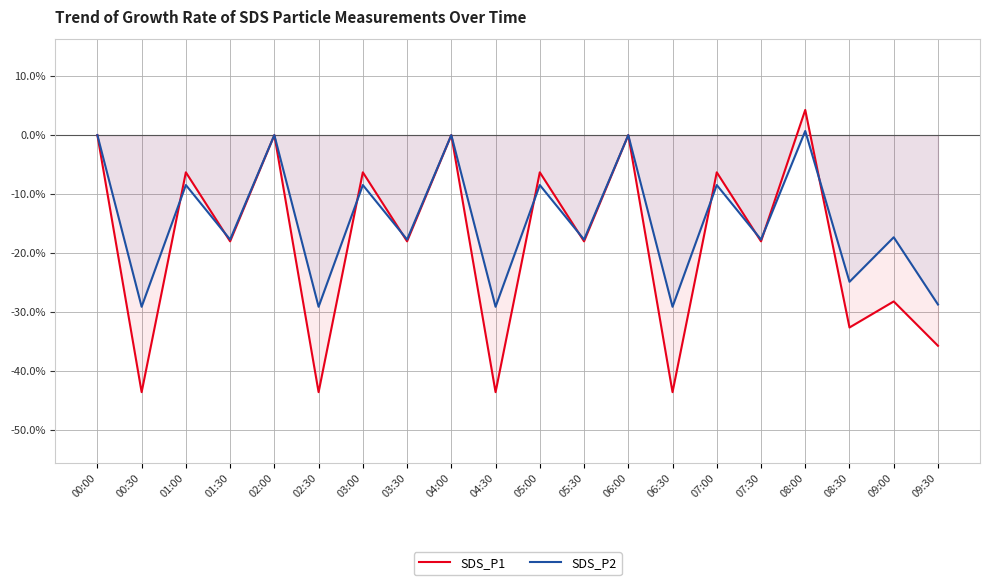

Reading right to left, what are all the values shown in this chart?

SDS_P1: 09:30=-35.7	09:00=-28.2	08:30=-32.6	08:00=4.3	07:30=-18.0	07:00=-6.3	06:30=-43.6	06:00=0.0	05:30=-18.0	05:00=-6.3	04:30=-43.6	04:00=0.0	03:30=-18.0	03:00=-6.3	02:30=-43.6	02:00=0.0	01:30=-18.0	01:00=-6.3	00:30=-43.6	00:00=0.0
SDS_P2: 09:30=-28.7	09:00=-17.3	08:30=-24.9	08:00=0.7	07:30=-17.7	07:00=-8.5	06:30=-29.1	06:00=0.0	05:30=-17.7	05:00=-8.5	04:30=-29.1	04:00=0.0	03:30=-17.7	03:00=-8.5	02:30=-29.1	02:00=0.0	01:30=-17.7	01:00=-8.5	00:30=-29.1	00:00=0.0